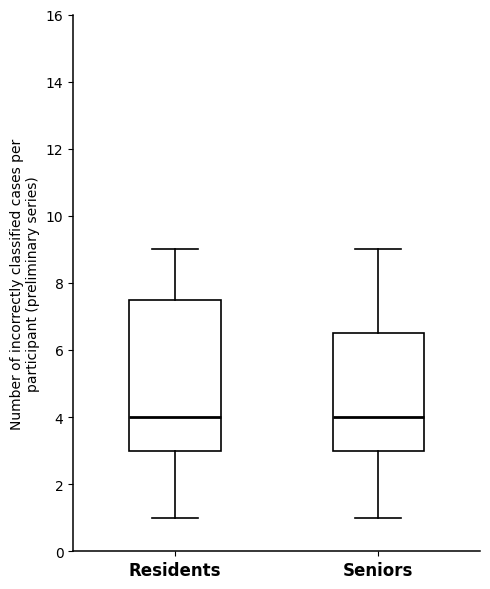

Reading left to right, transcribe this box plot: for each box, give where its median line is, the range the box spans, and where its two whiskers end, as read against the y-axis. The values are not printed on the chart, so give them approximately, as read against the axis.

Residents: median 4.0, box 3.0 to 7.6, whiskers 1.0 to 9.0
Seniors: median 4.0, box 3.0 to 6.6, whiskers 1.0 to 9.0